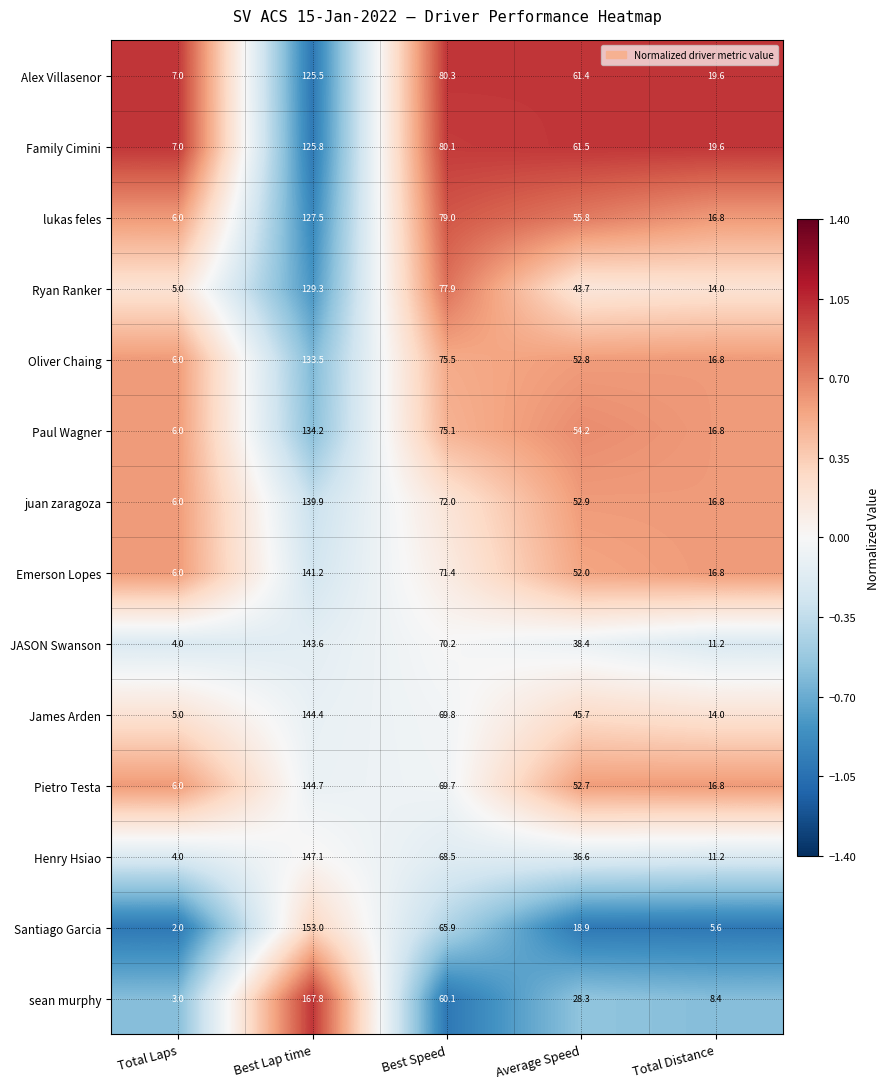

List the series in order of their peak value, highest first.

sean murphy, Santiago Garcia, Henry Hsiao, Pietro Testa, James Arden, JASON Swanson, Emerson Lopes, juan zaragoza, Paul Wagner, Oliver Chaing, Ryan Ranker, lukas feles, Family Cimini, Alex Villasenor